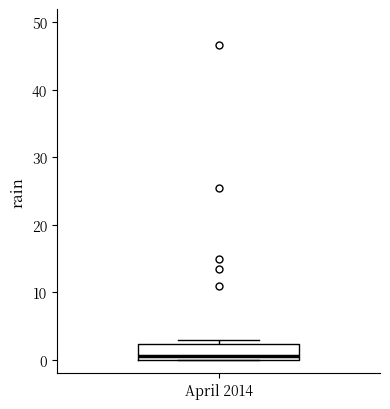

Where is the upper edge of the box for April 2014 on the y-axis? The values are not printed on the chart, so give them approximately, as read against the axis.

2